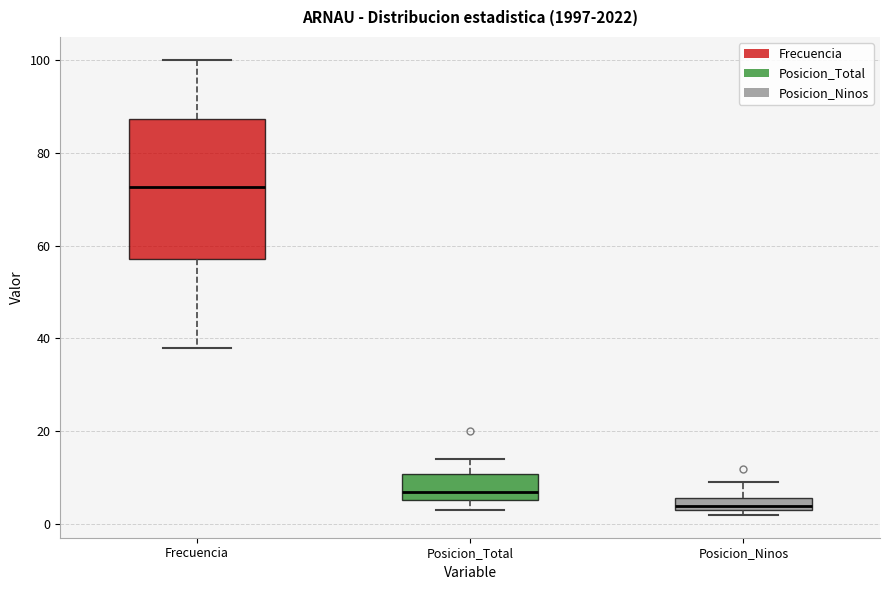

Which box is the tallest, from its lower edge to its upper edge?

Frecuencia